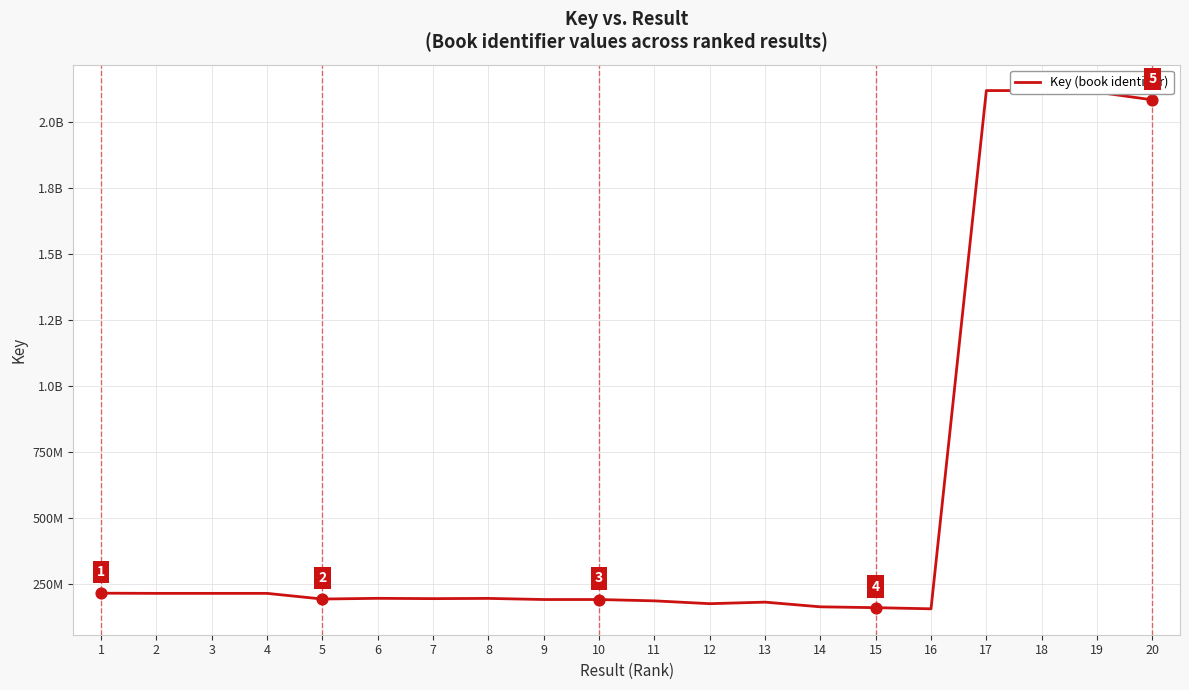

Which has a higher value, 6 or 1?

1